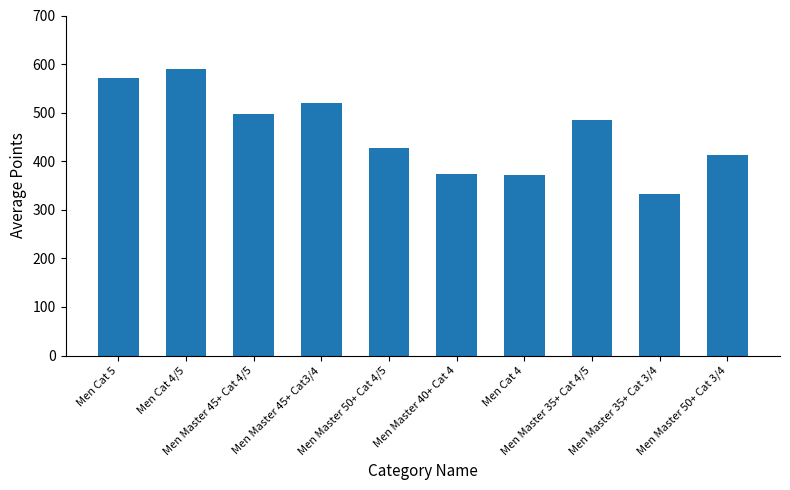

Reading left to right, extract all data points from this chart.

Men Cat 5=572.2	Men Cat 4/5=590.5	Men Master 45+ Cat 4/5=497.6	Men Master 45+ Cat3/4=519.2	Men Master 50+ Cat 4/5=426.7	Men Master 40+ Cat 4=374.2	Men Cat 4=371.3	Men Master 35+ Cat 4/5=484.0	Men Master 35+ Cat 3/4=332.1	Men Master 50+ Cat 3/4=413.2